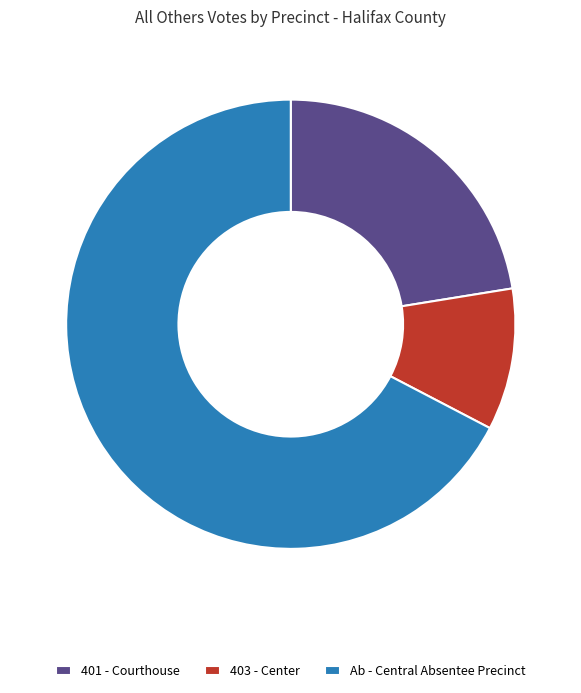

Approximately how many times larger is the value at 401 - Courthouse compared to 403 - Center?

2.2